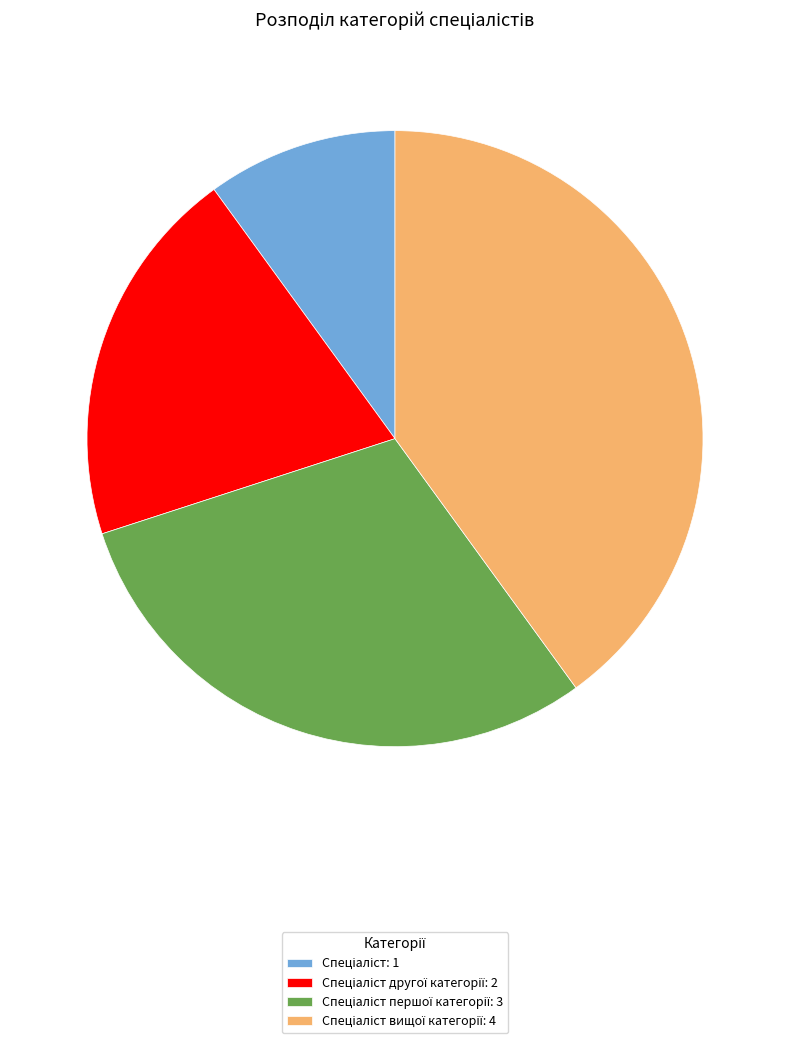

Is there any slice that represents more than half of the pie?

No